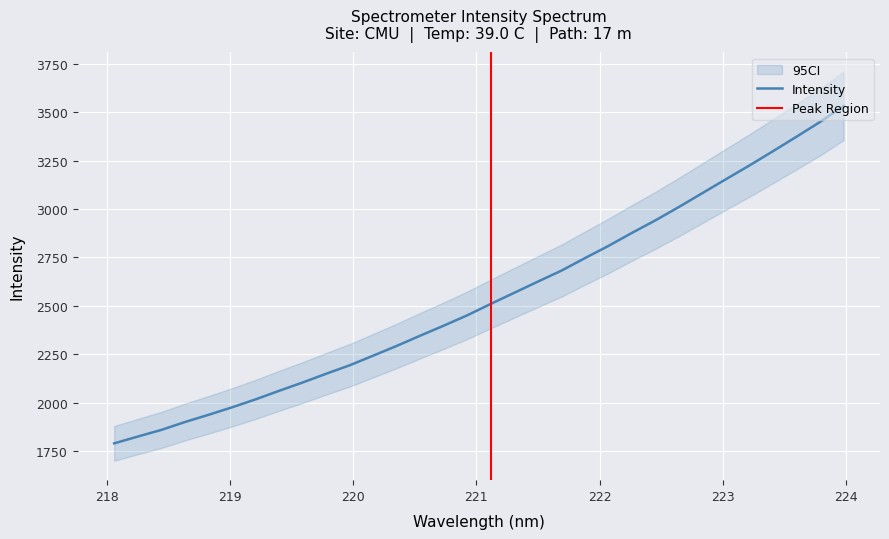

What is the value of the 31st point from the left?

3448.9